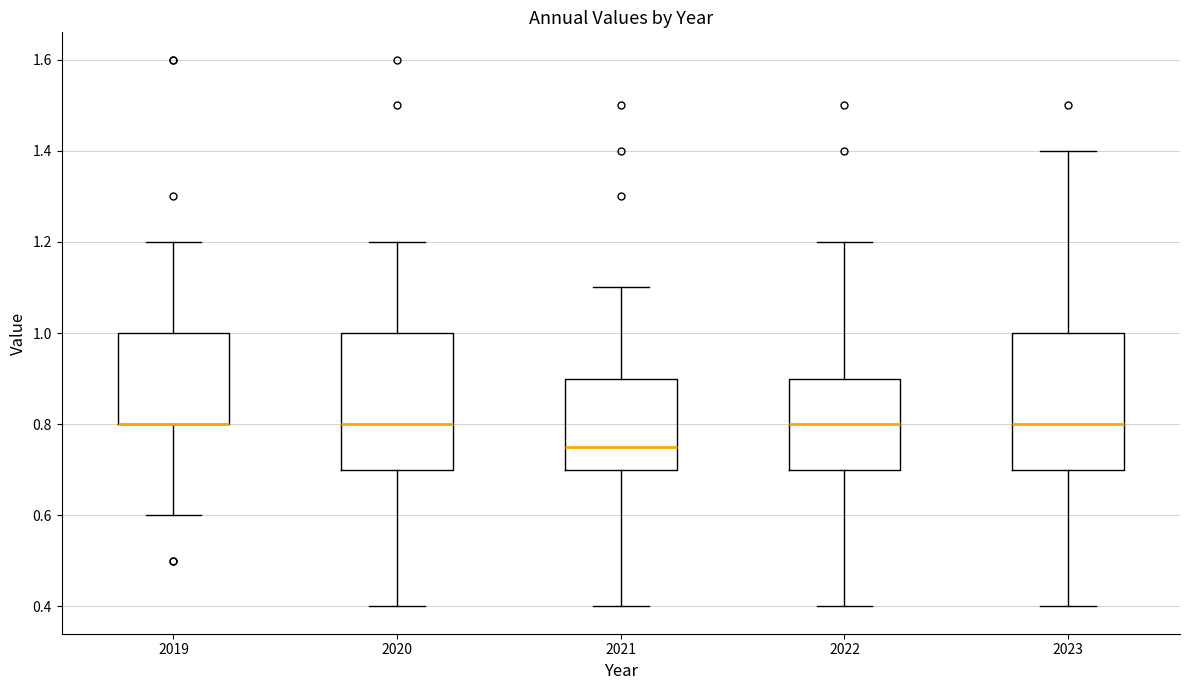

Reading left to right, read every box against the y-axis: the position of its median line, the range the box covers, and the ends of its whiskers. The values are not printed on the chart, so give them approximately, as read against the axis.

2019: median 0.80 (drawn on the box's lower edge), box 0.80 to 1.00, whiskers 0.60 to 1.20
2020: median 0.80, box 0.70 to 1.00, whiskers 0.40 to 1.20
2021: median 0.76, box 0.70 to 0.90, whiskers 0.40 to 1.10
2022: median 0.80, box 0.70 to 0.90, whiskers 0.40 to 1.20
2023: median 0.80, box 0.70 to 1.00, whiskers 0.40 to 1.40